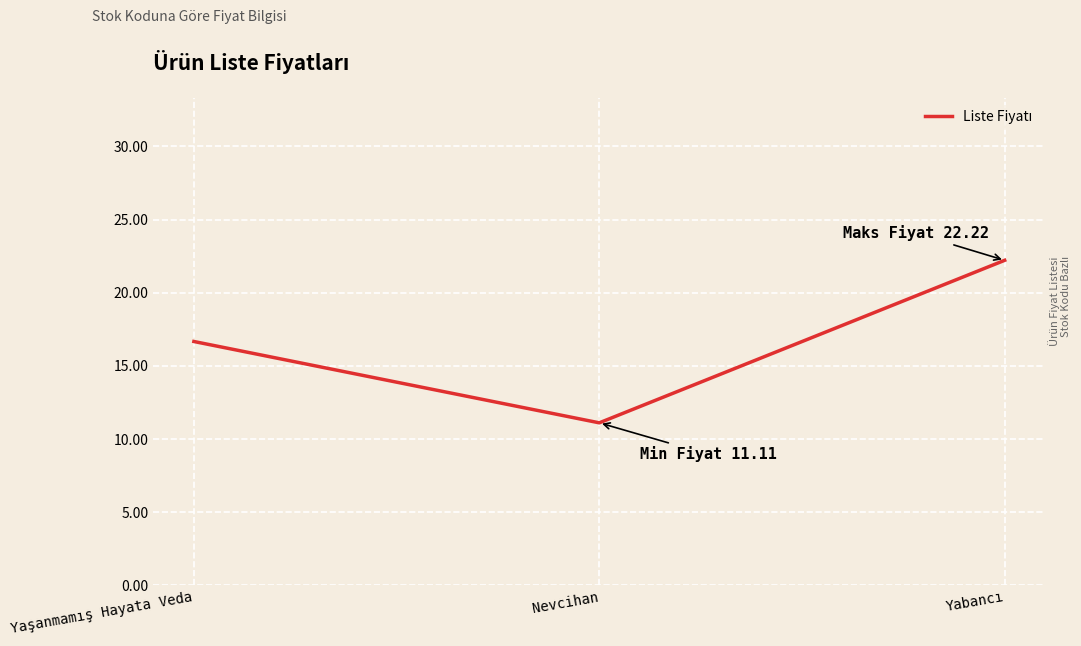

What is the sum of all values?

50.0